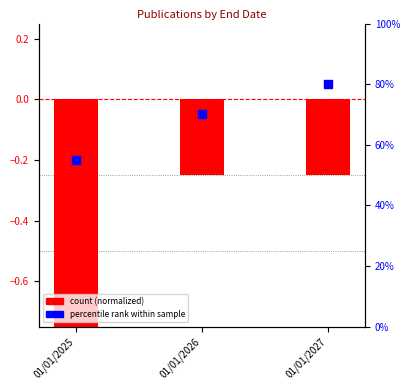

What is the total value across all series at 01/01/2025?

54.2